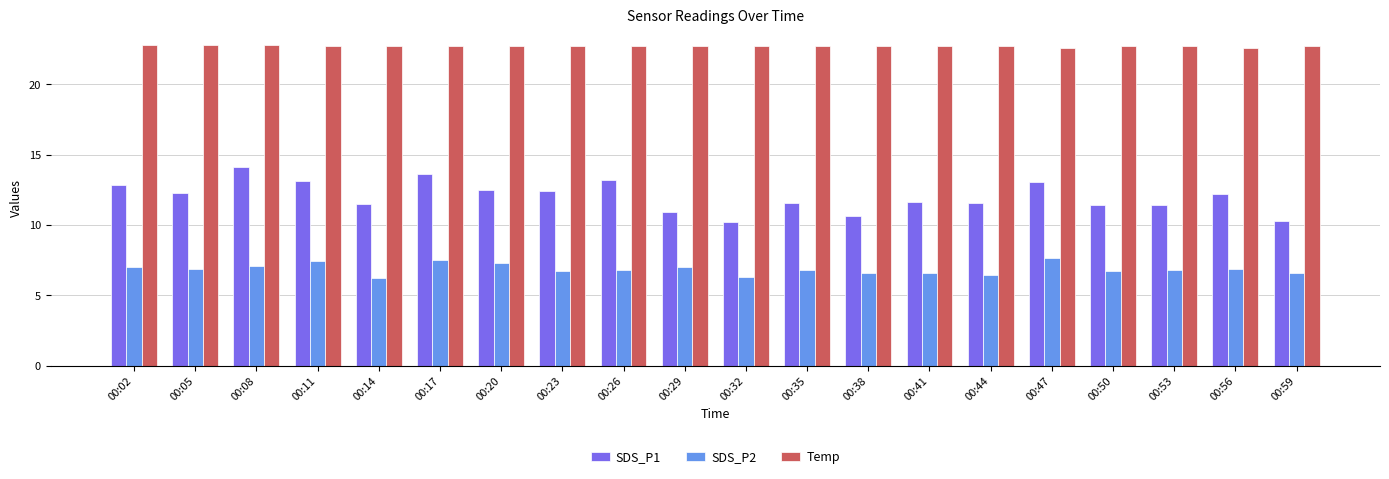

How many bars are there in total?

60